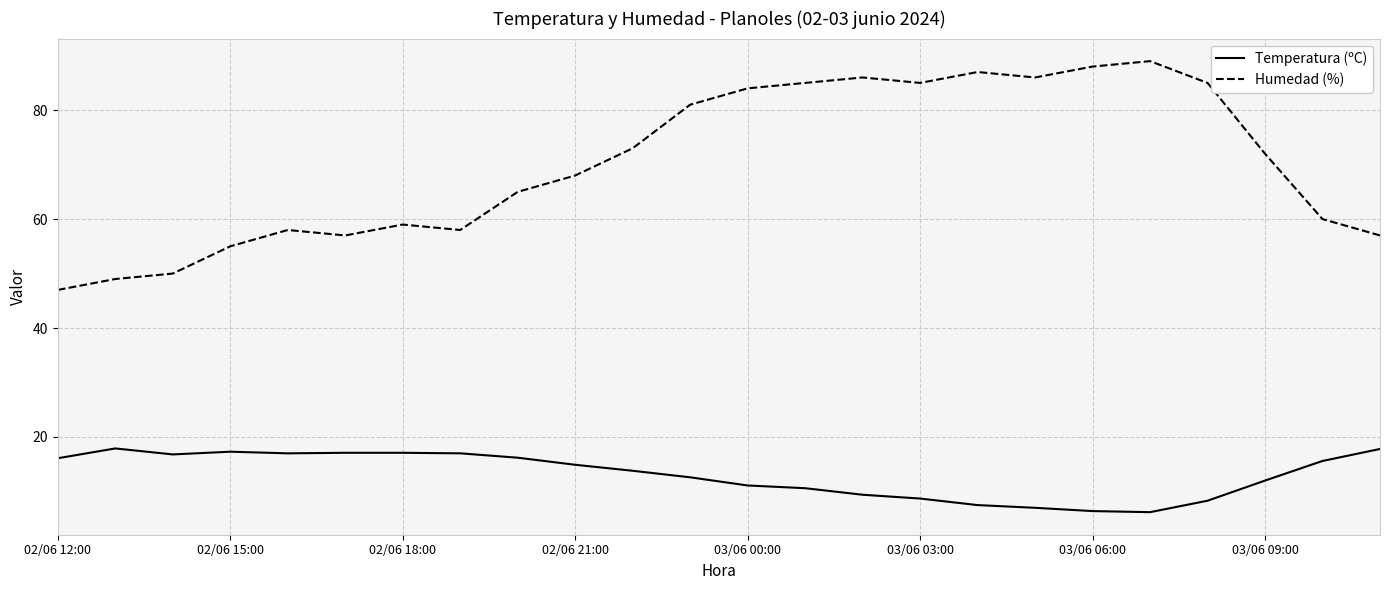

List the series in order of their overall mean, highest first.

Humedad (%), Temperatura (ºC)